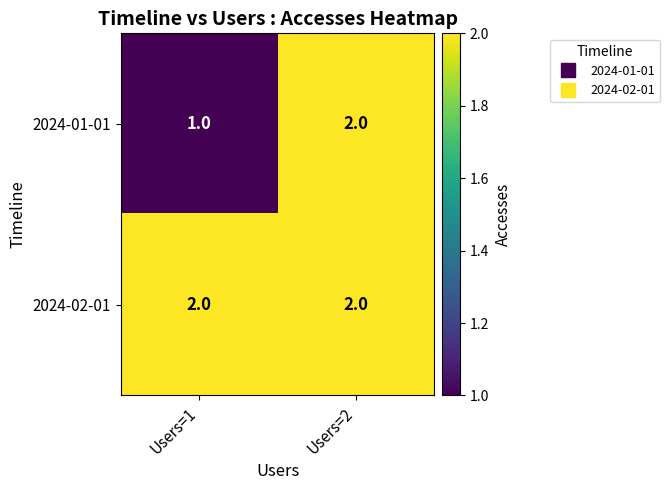

Rank the series at Users=1 from lowest to highest value.

2024-01-01, 2024-02-01